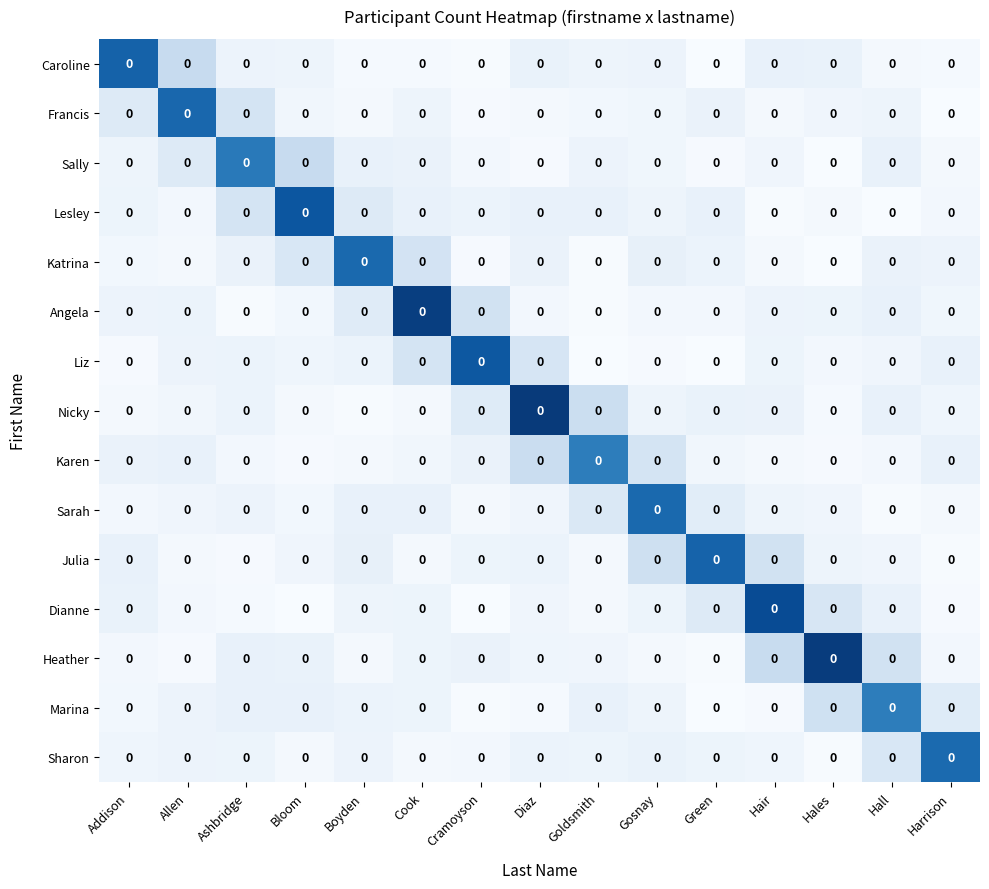

What is the total value across all series at Green?

1.4